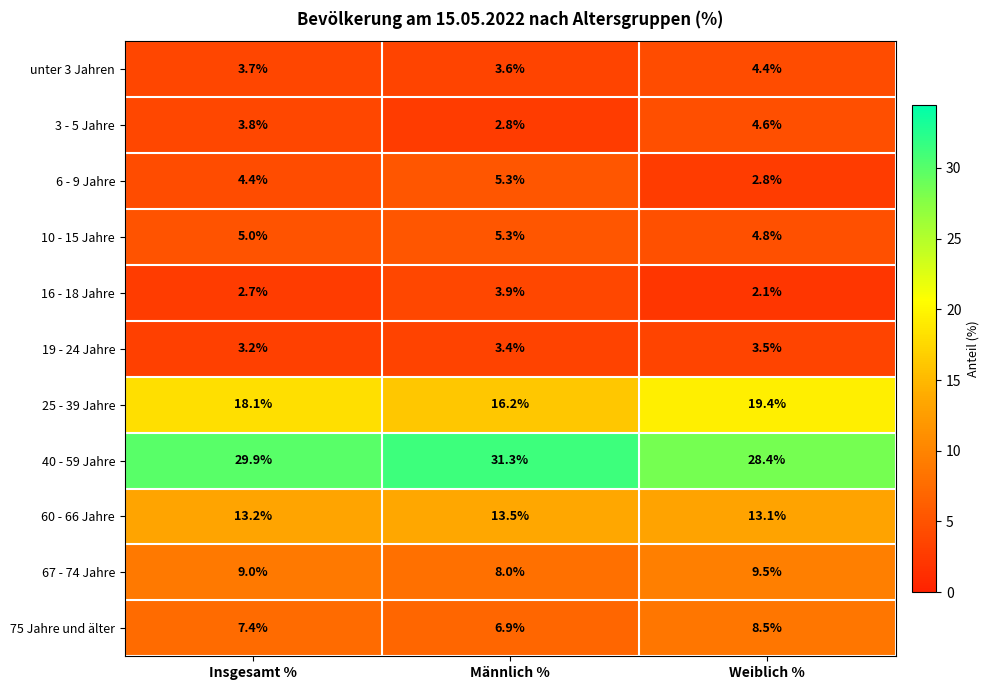

At which label does 25 - 39 Jahre first exceed 18?

Insgesamt %